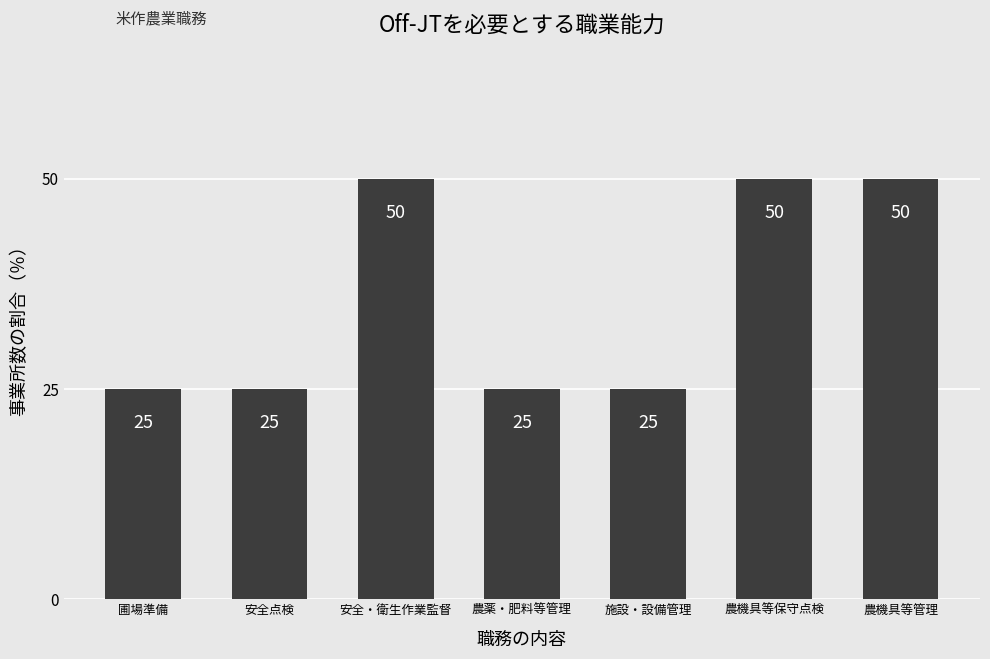

The value at 安全点検 is 35. True or false?

False